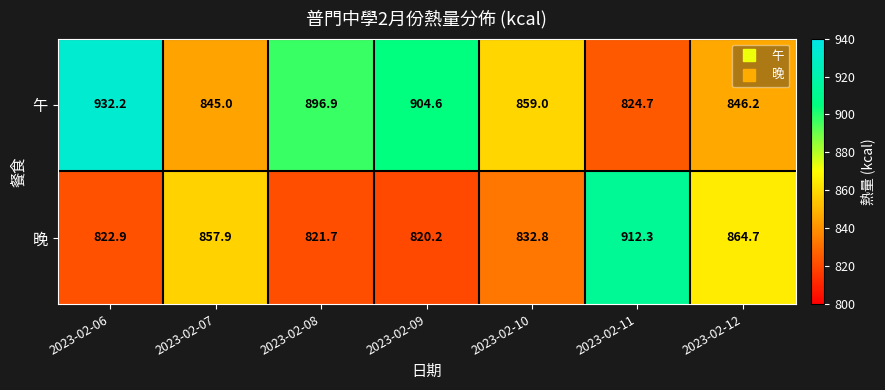

Which series changed the most between 2023-02-06 and 2023-02-08?

午